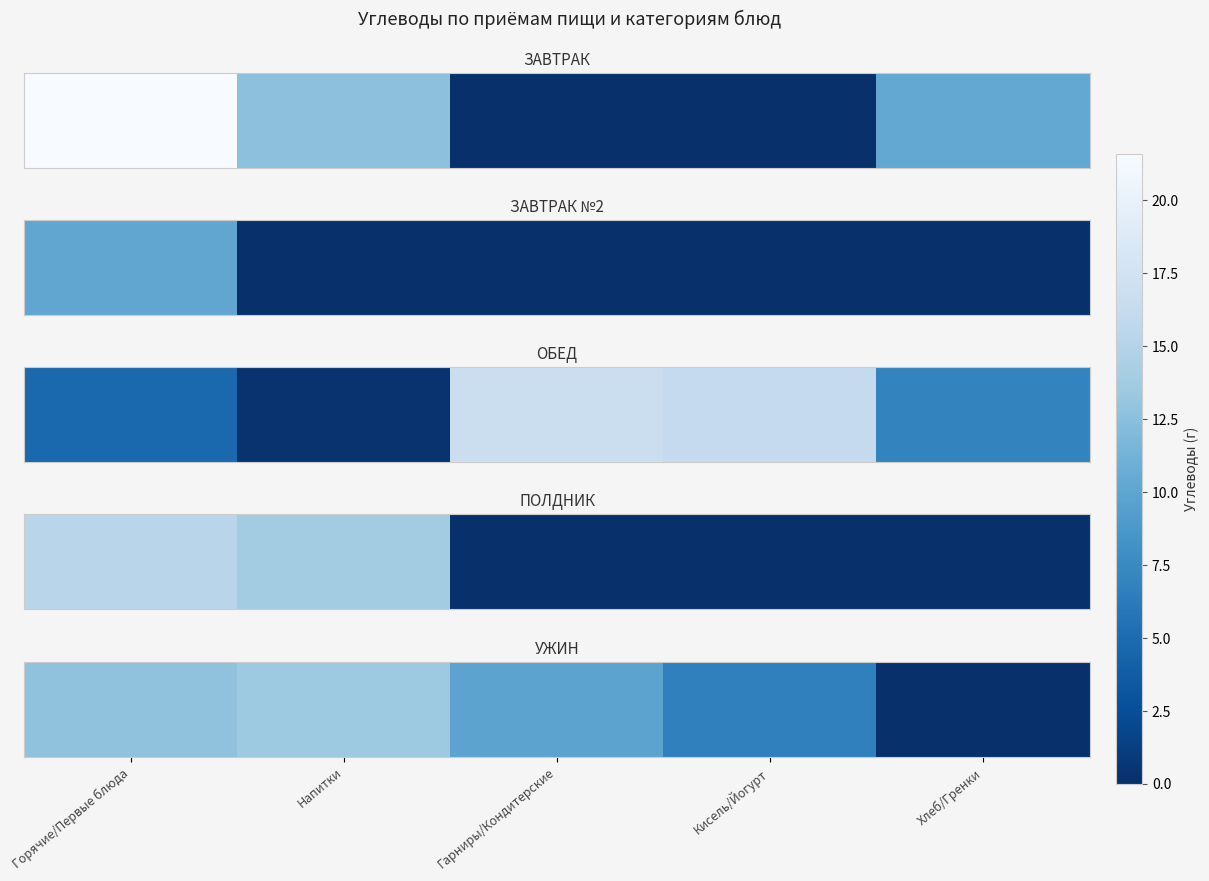

Where is the data nearest to the value 6?

Кисель/Йогурт